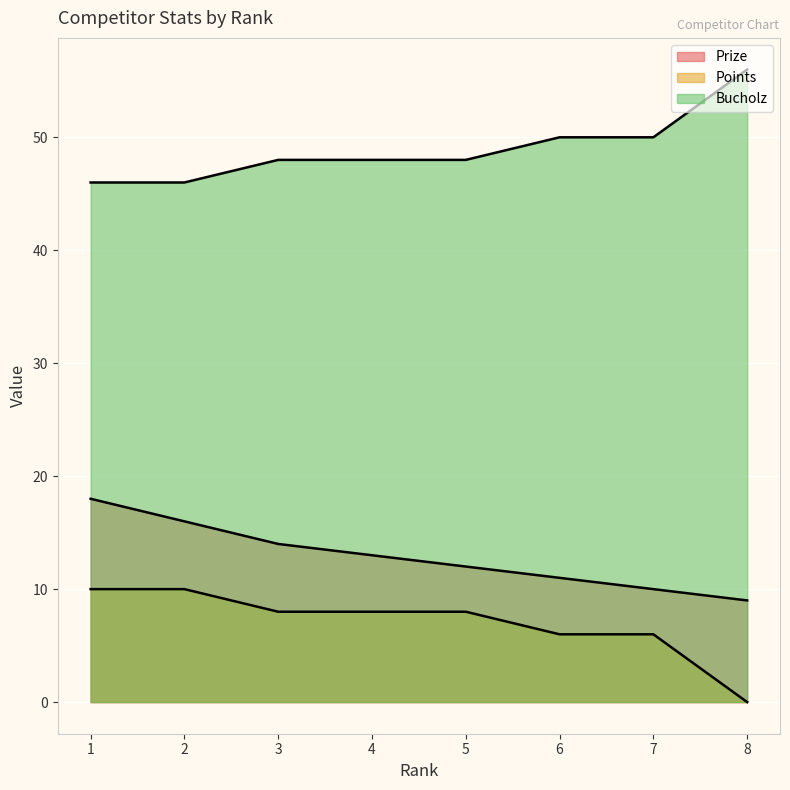

The Prize series shows 24 at 2. True or false?

False